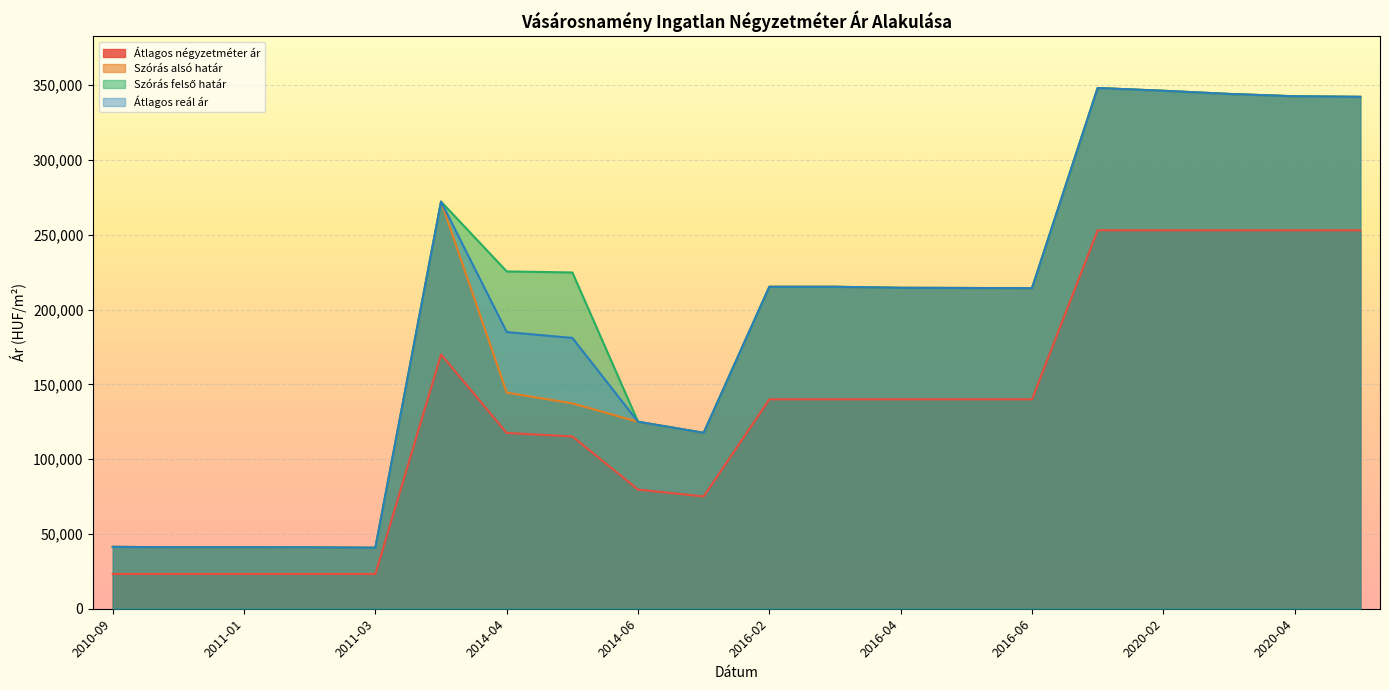

True or false: Szórás alsó határ and Átlagos reál ár cross at least once.

False